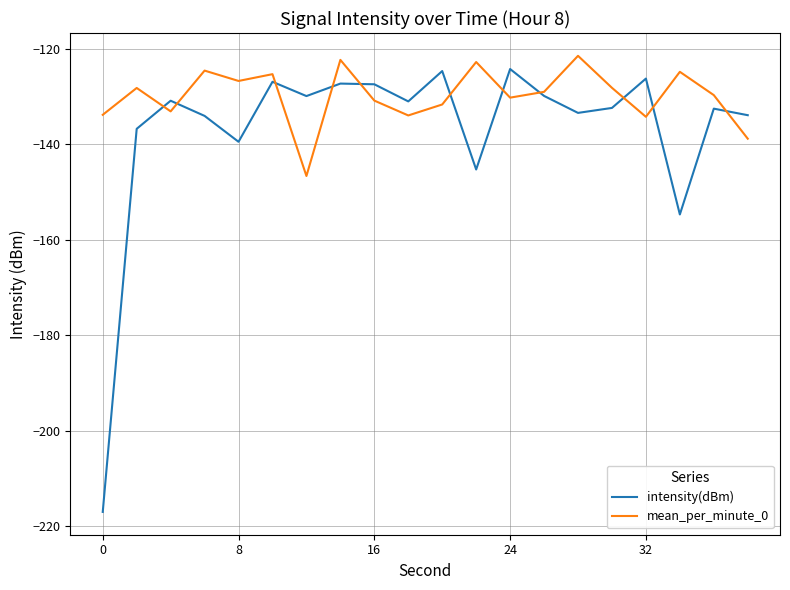

Rank the series by their average value, from highest to lowest.

mean_per_minute_0, intensity(dBm)